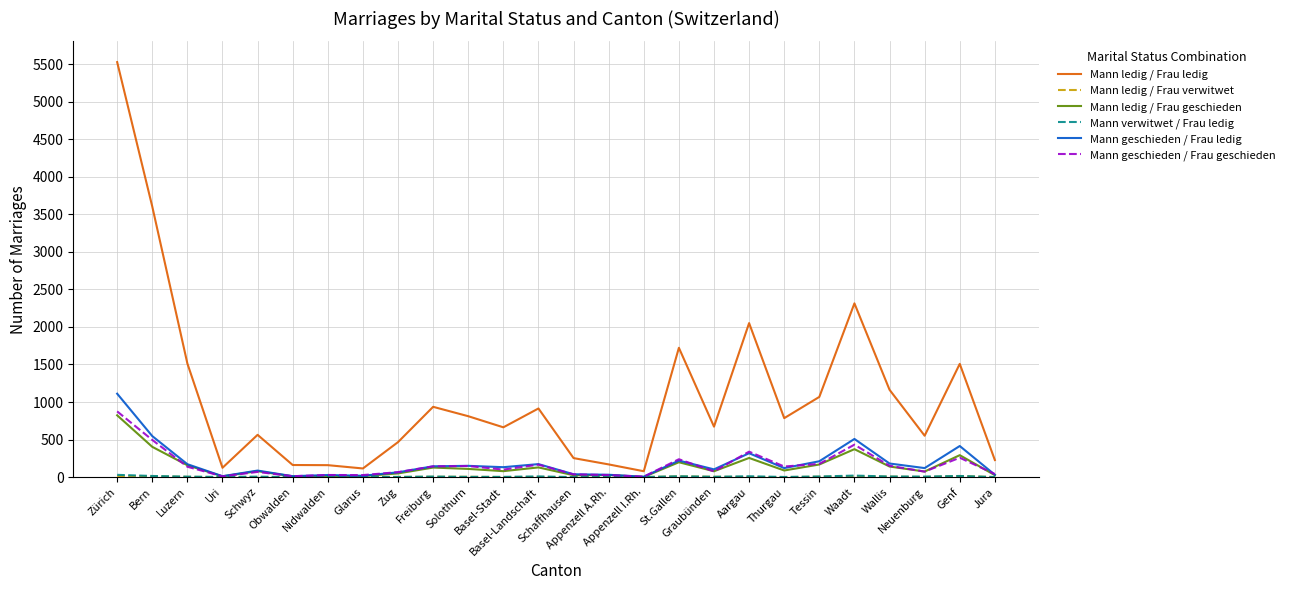

What is the greatest value displayed?

5527